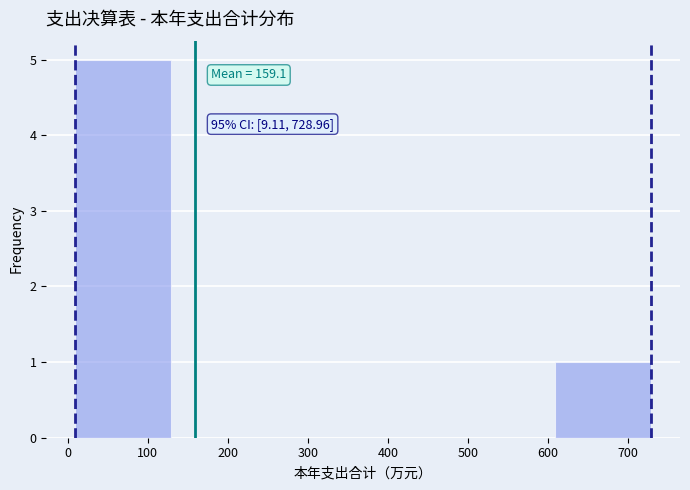

Over which range of the x-axis is the bar tallest?

10 to 130